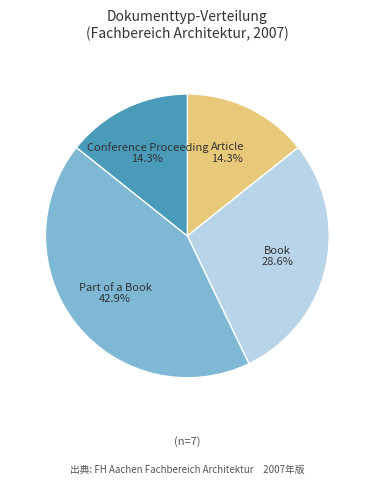

Which category has the biggest portion of the pie?

Part of a Book